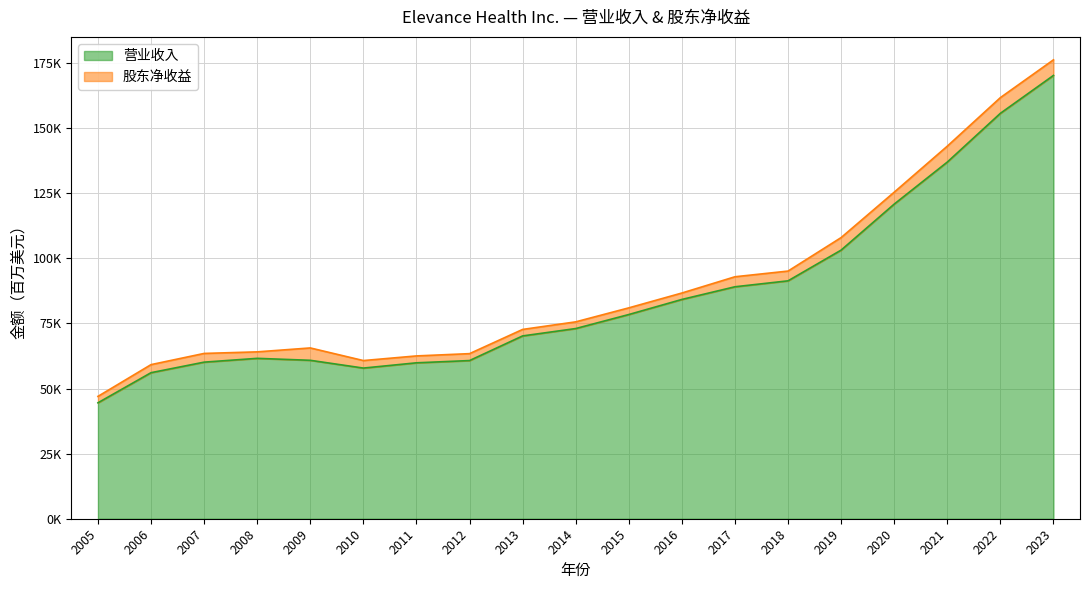

True or false: the data has more than 2 interior local peaks.

False